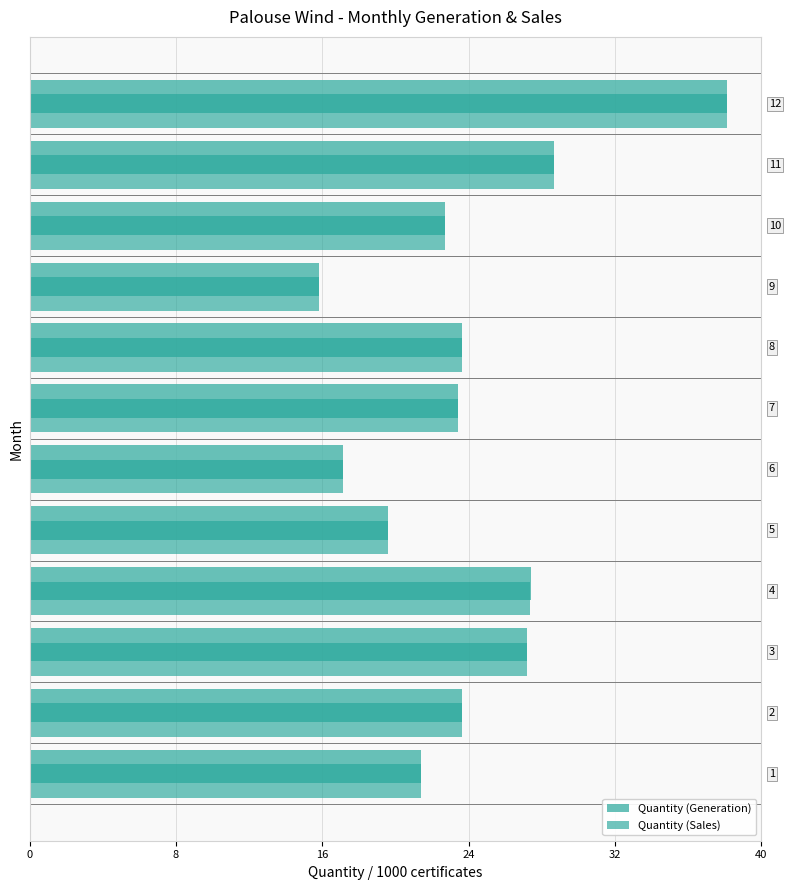

What is the maximum value for Quantity (Sales)?

38734